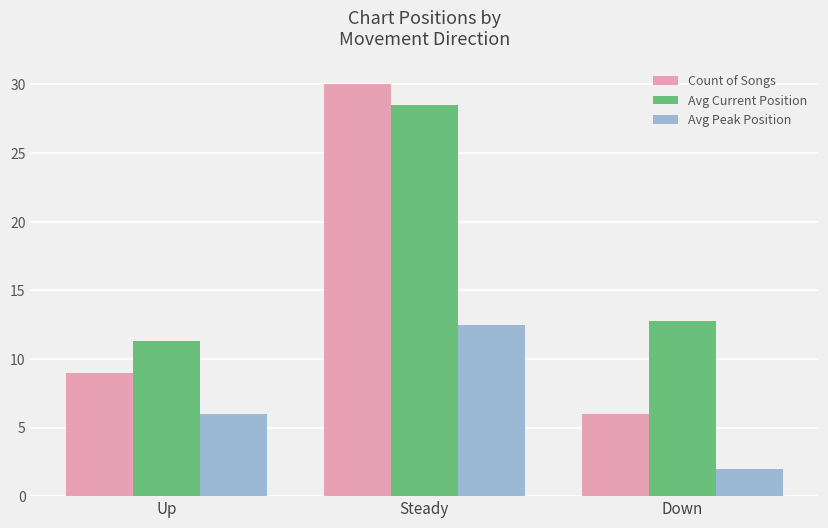

What is the difference between the maximum and second lowest values in the Count of Songs series?

21.0